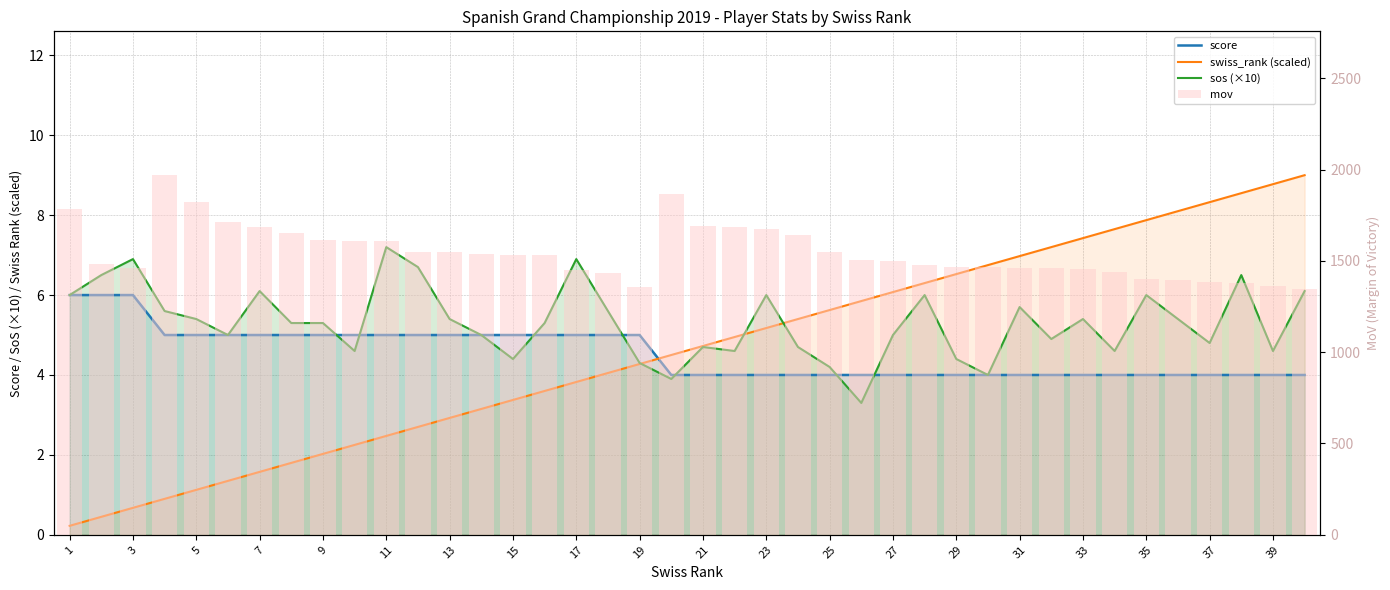

What is the lowest value of the score series?

4.0